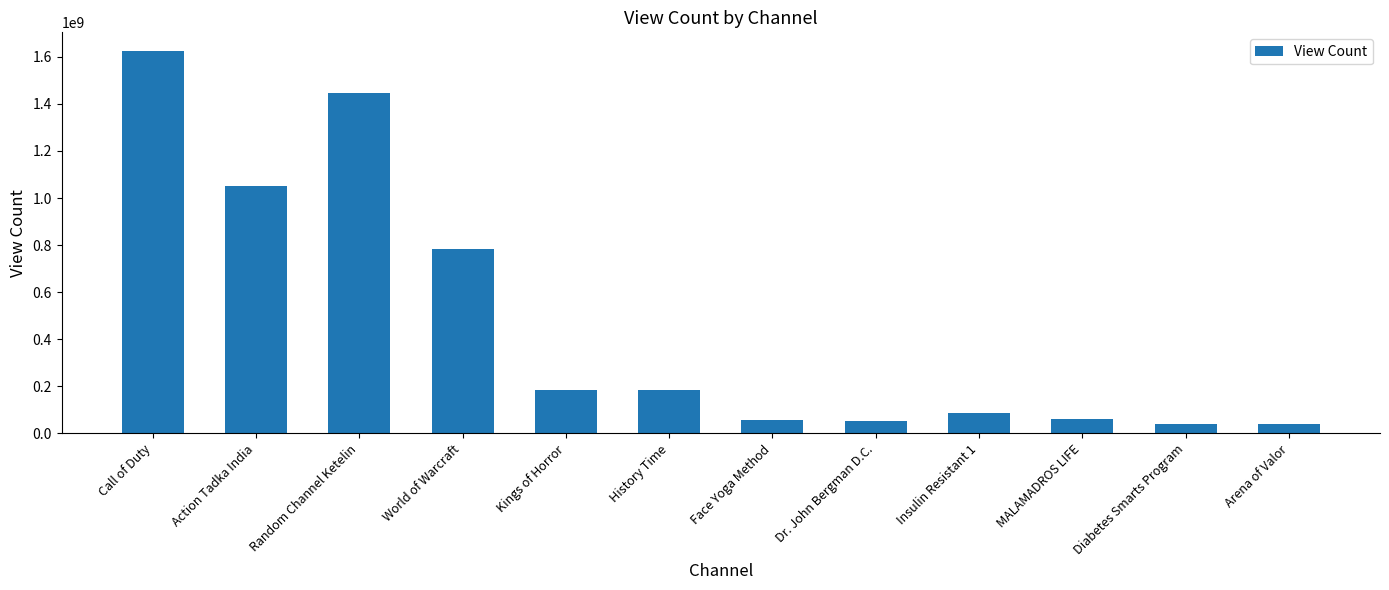

Between Arena of Valor and History Time, which is larger?

History Time